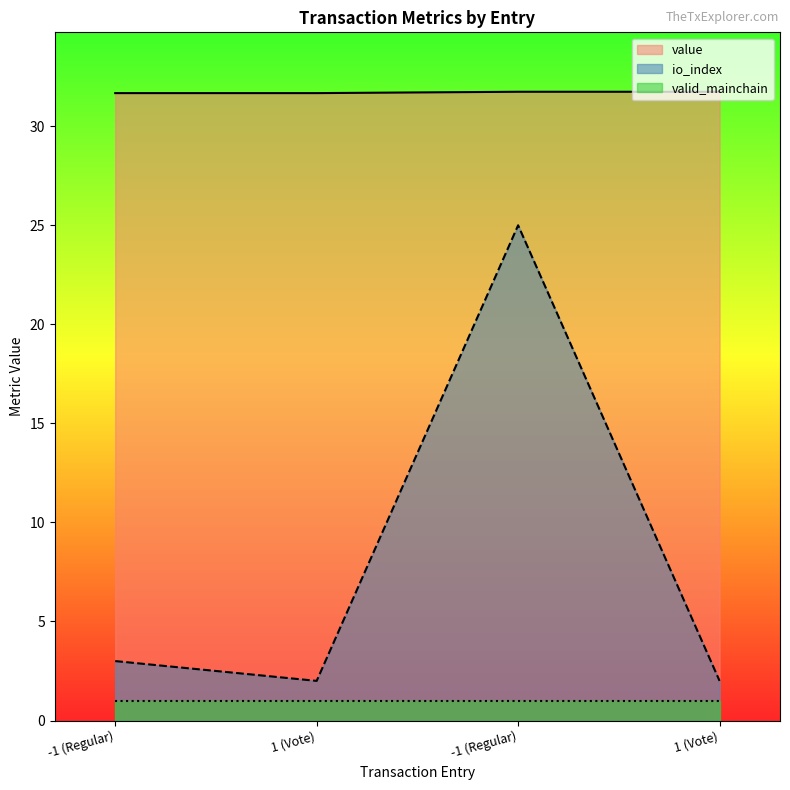

True or false: io_index has a value of 0.8 at 1 (Vote).

False